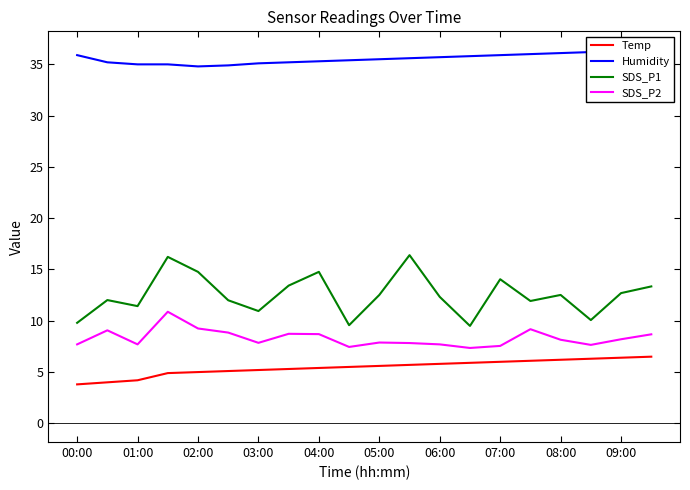

How many data points in SDS_P2 are less than 8?

10